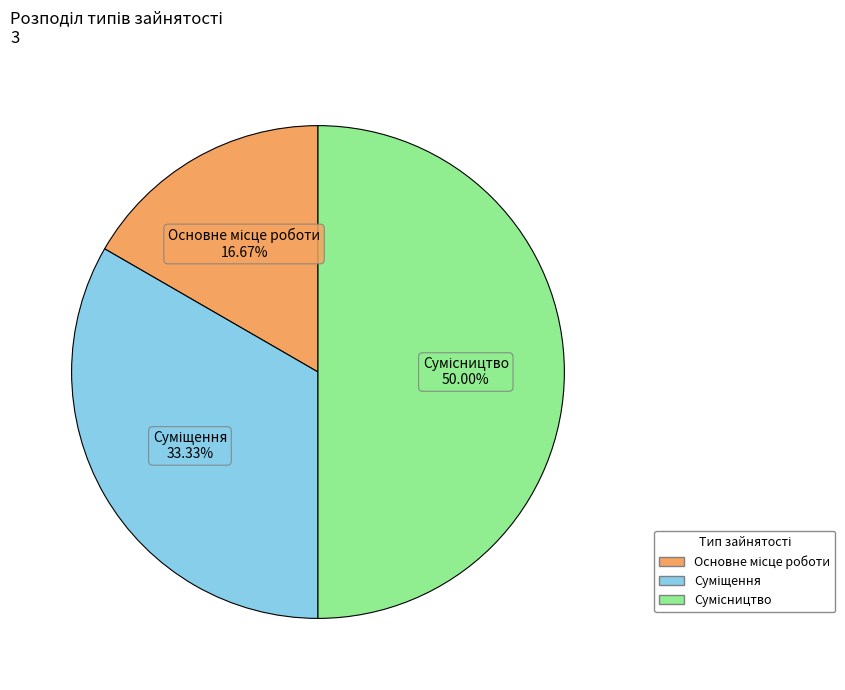

Is it true that Суміщення is 33% of the pie?

True